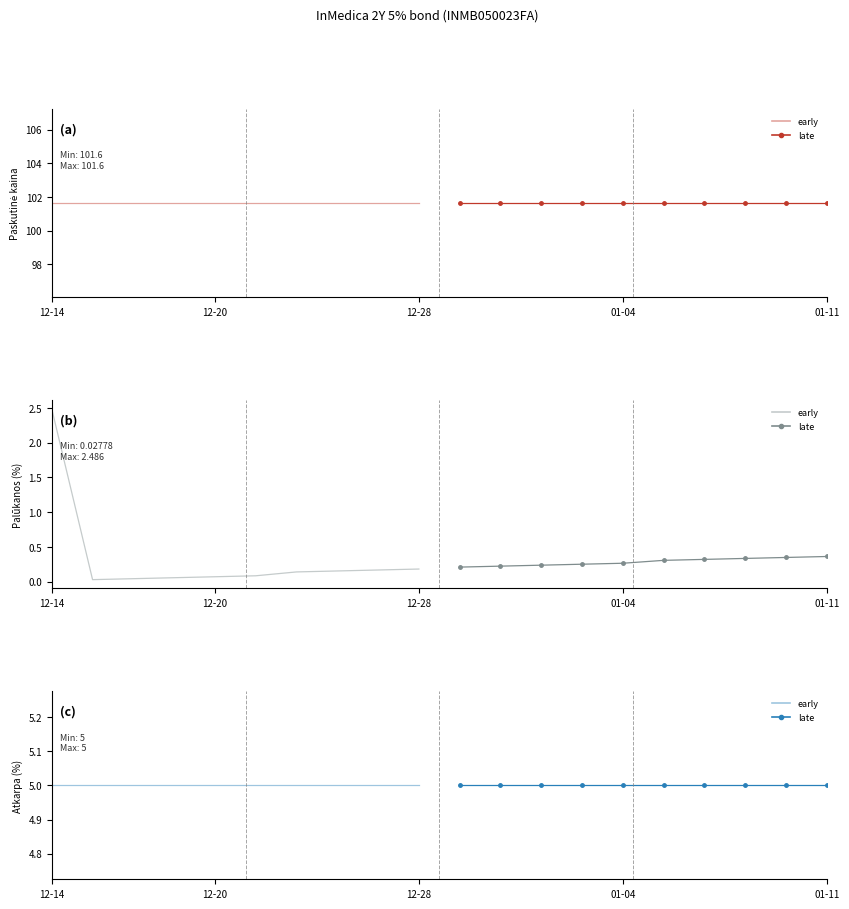

Is it true that Paskutinė kaina (late) equals 178.7 at 5?

False